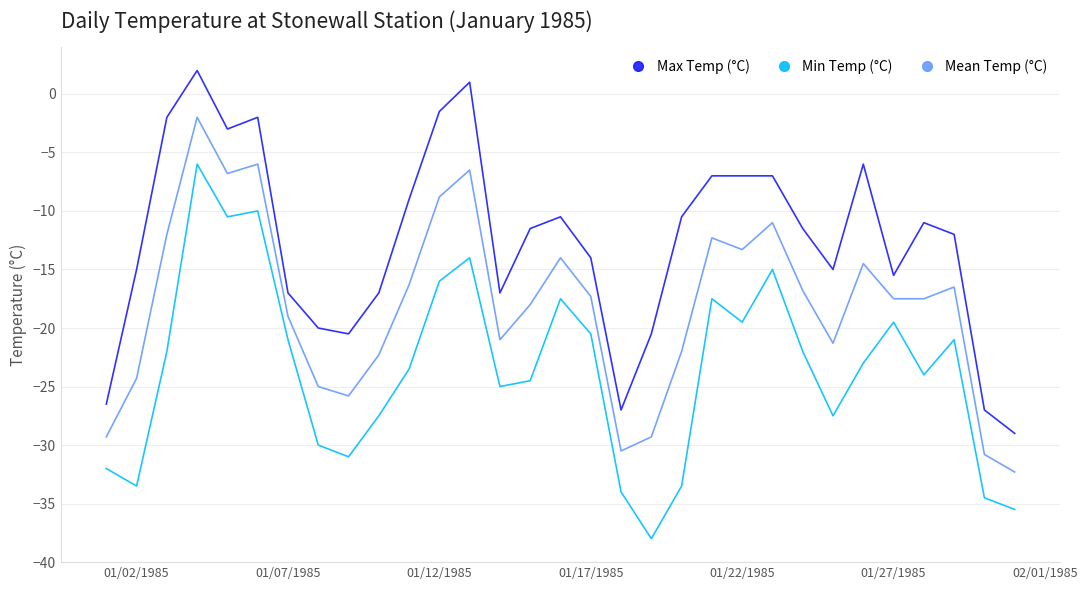

Count the number of categories in the chart.

31